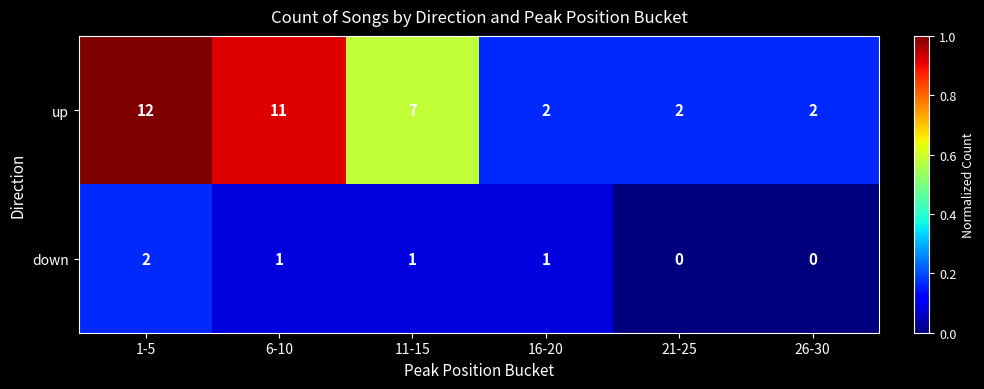

What is the difference between the up values at 26-30 and 6-10?

9